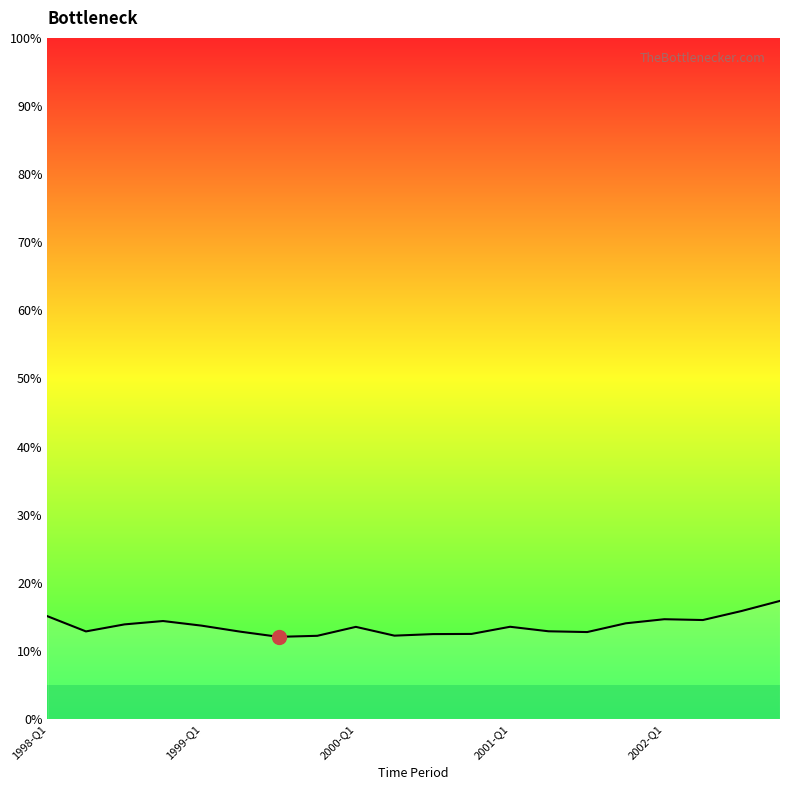

True or false: the data has more than 2 interior local peaks.

True